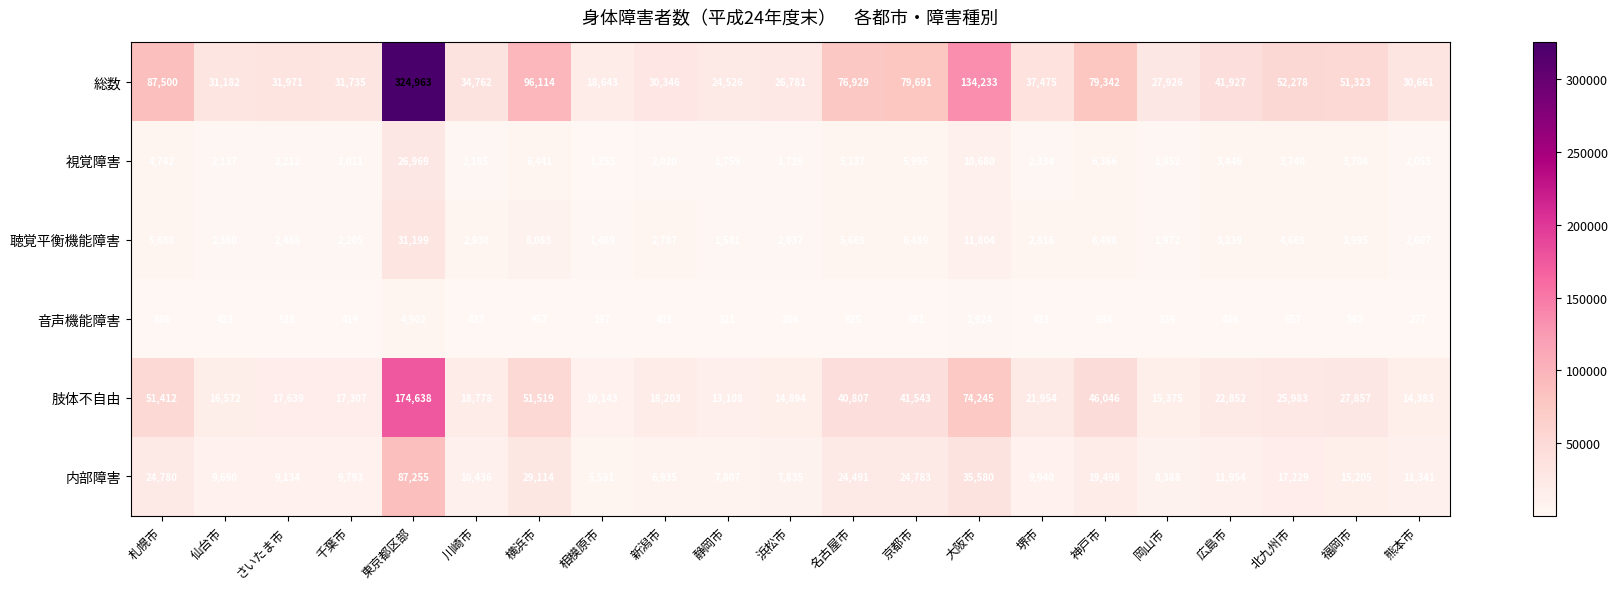

What is the difference between the second highest and second lowest values in the 内部障害 series?

28645